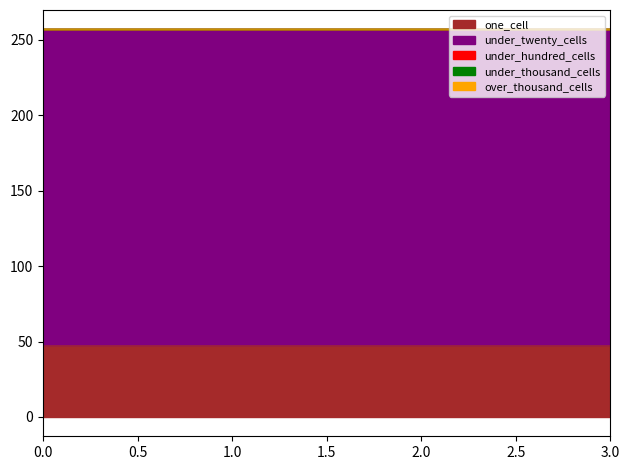

Does the chart display data point markers on the line(s)?

No